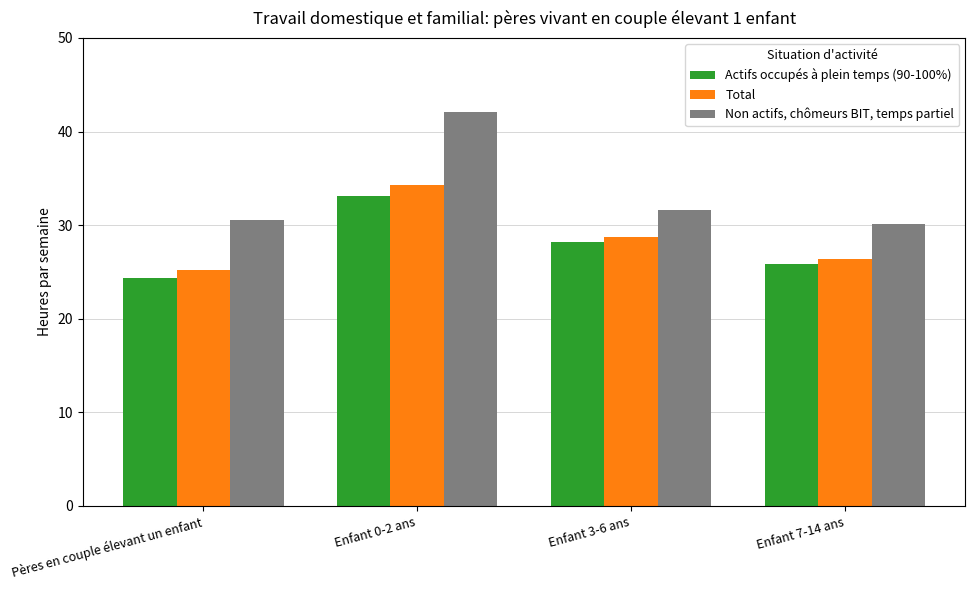

How many data points in Actifs occupés à plein temps (90-100%) are less than 28?

2